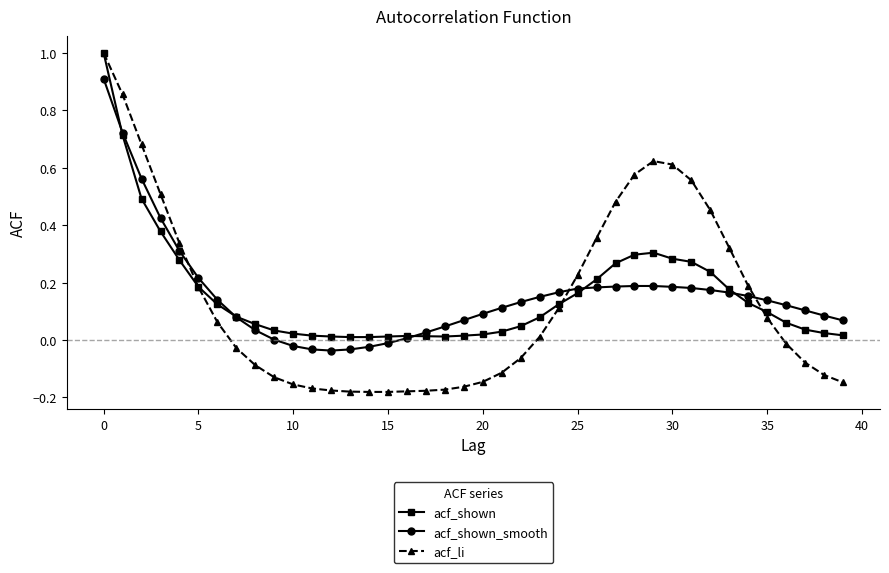

What is the greatest value displayed?

1.0